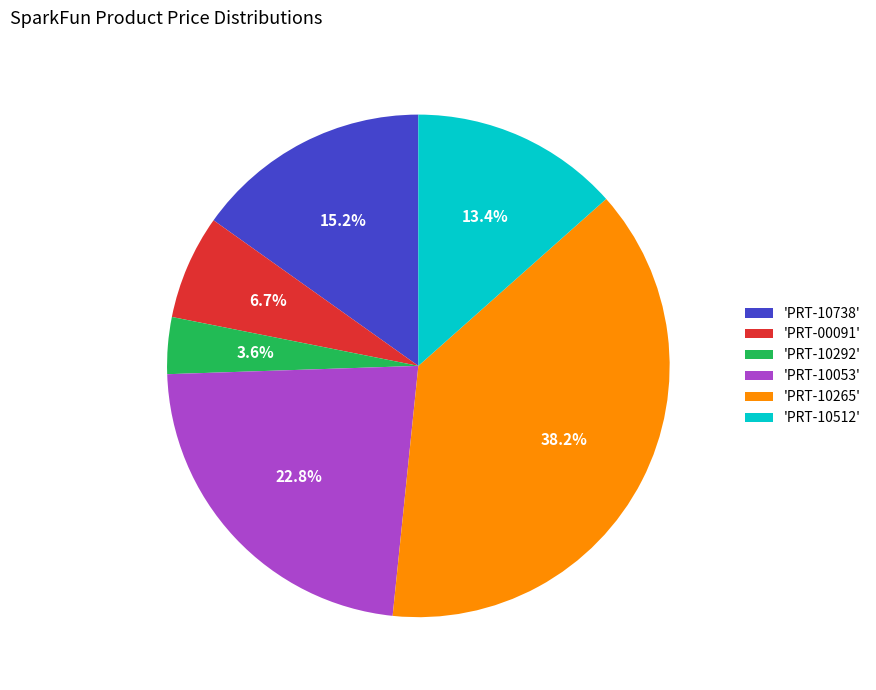

Between 'PRT-10053' and 'PRT-10292', which is larger?

'PRT-10053'